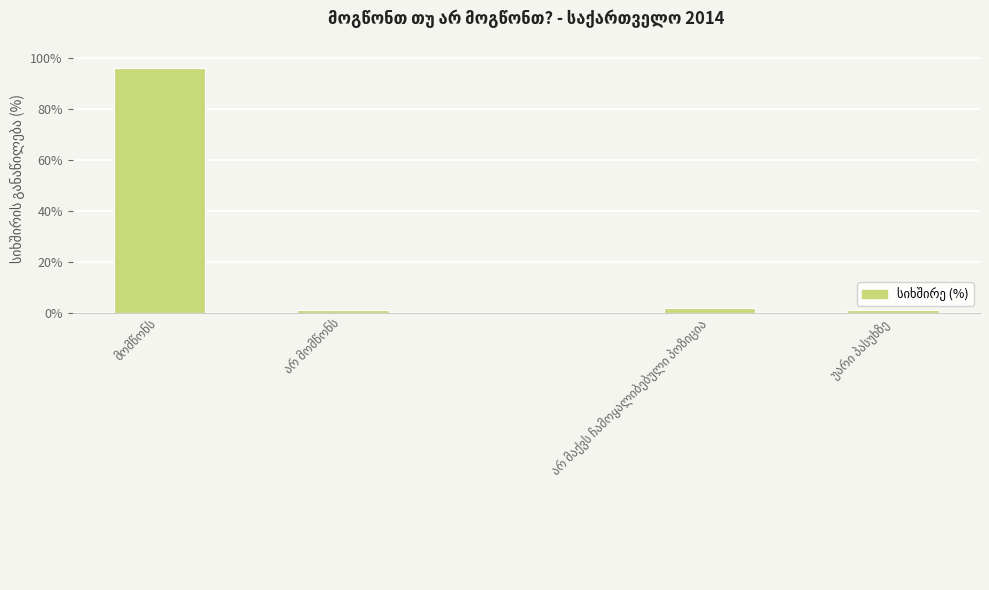

What is the sum of all values?

100